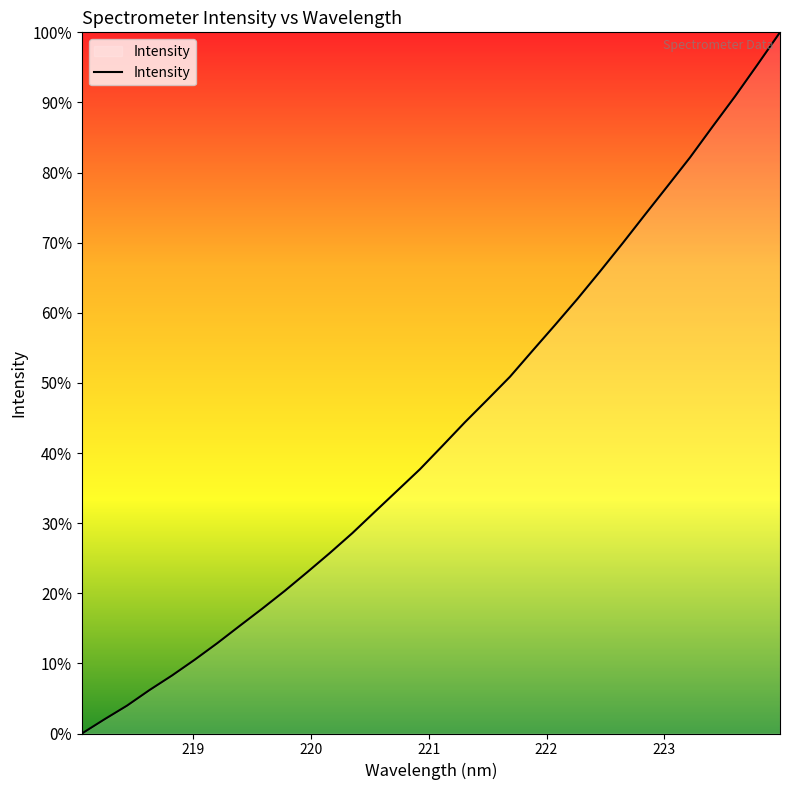

What is the maximum value shown in the chart?

100.0